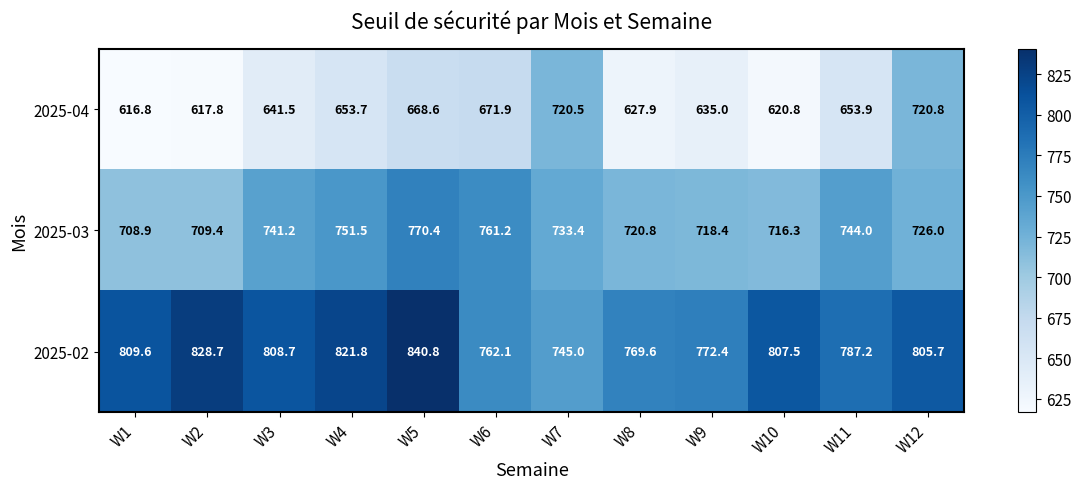

What is the sum of the 2025-02 values at W2 and W9?

1601.1